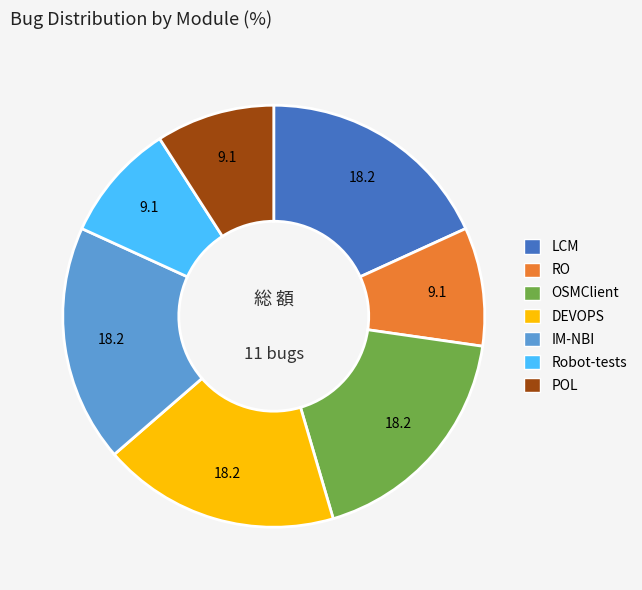

Is it true that IM-NBI is 7% of the pie?

False